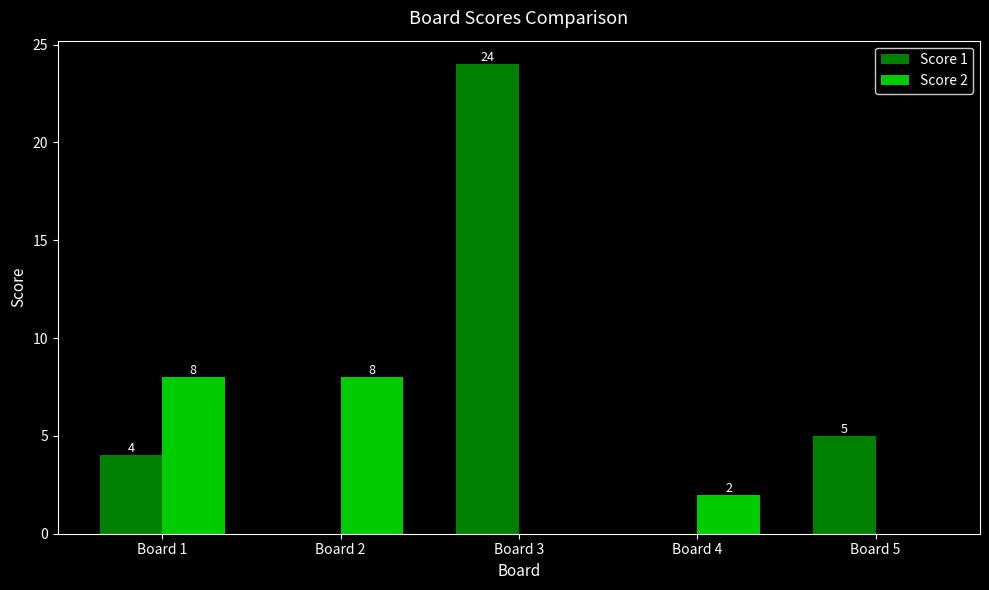

Reading left to right, list all the values displayed in this chart.

Score 1: Board 1=4	Board 2=0	Board 3=24	Board 4=0	Board 5=5
Score 2: Board 1=8	Board 2=8	Board 3=0	Board 4=2	Board 5=0